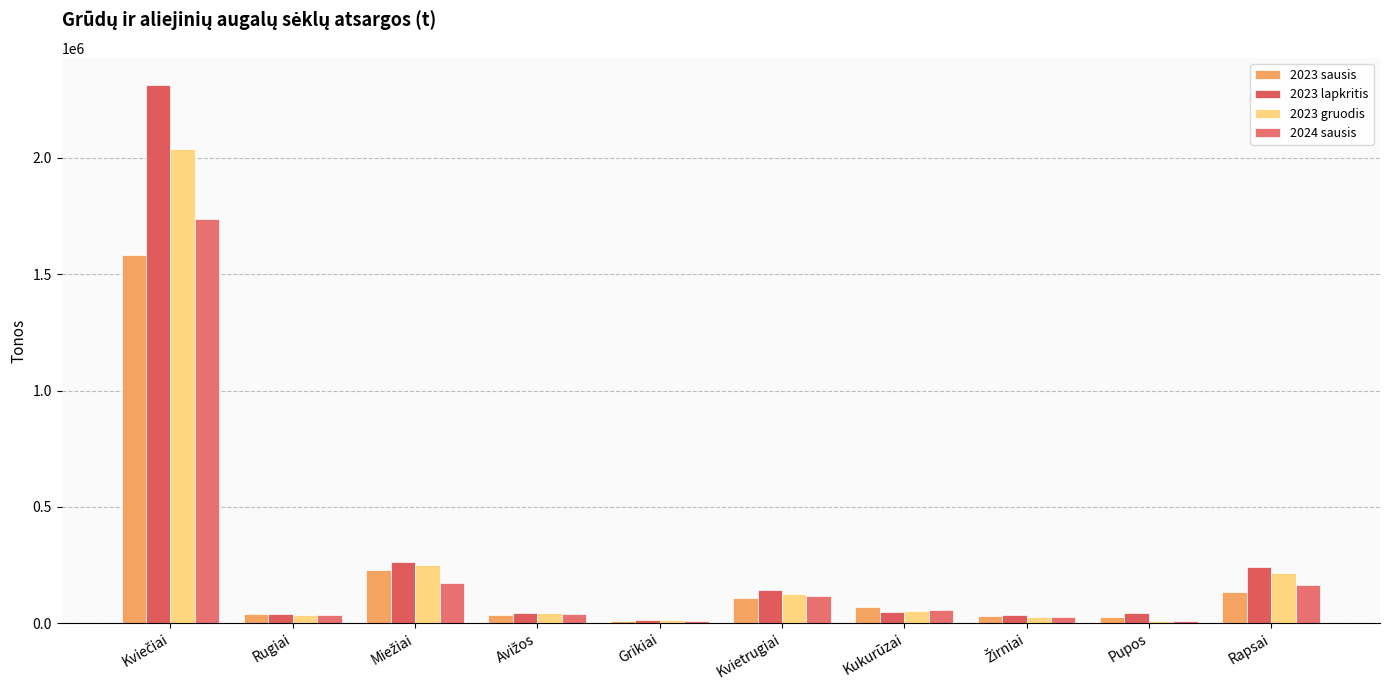

Which label corresponds to the largest value in the chart?

Kviečiai